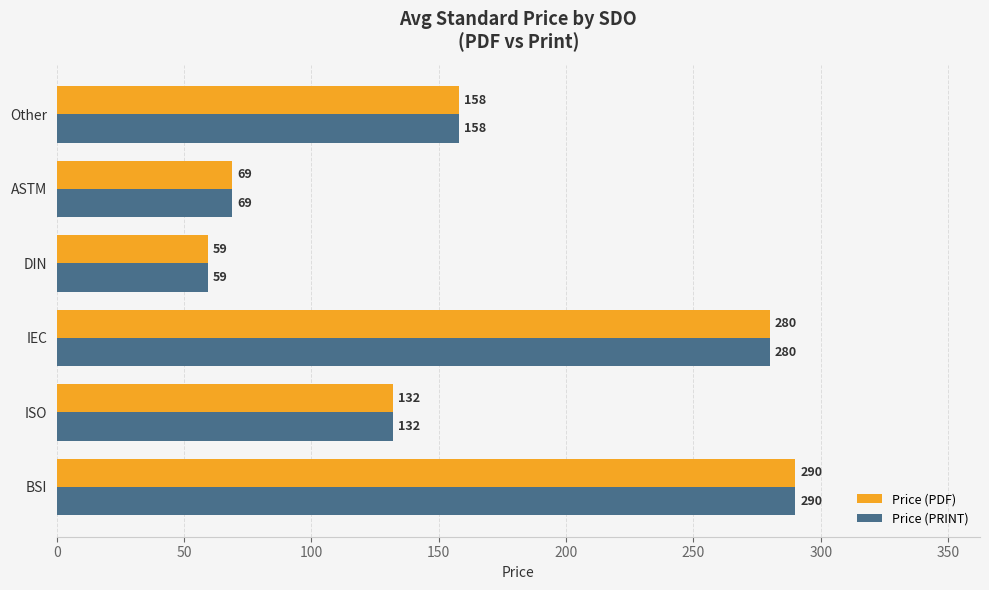

How many series are shown in this chart?

2